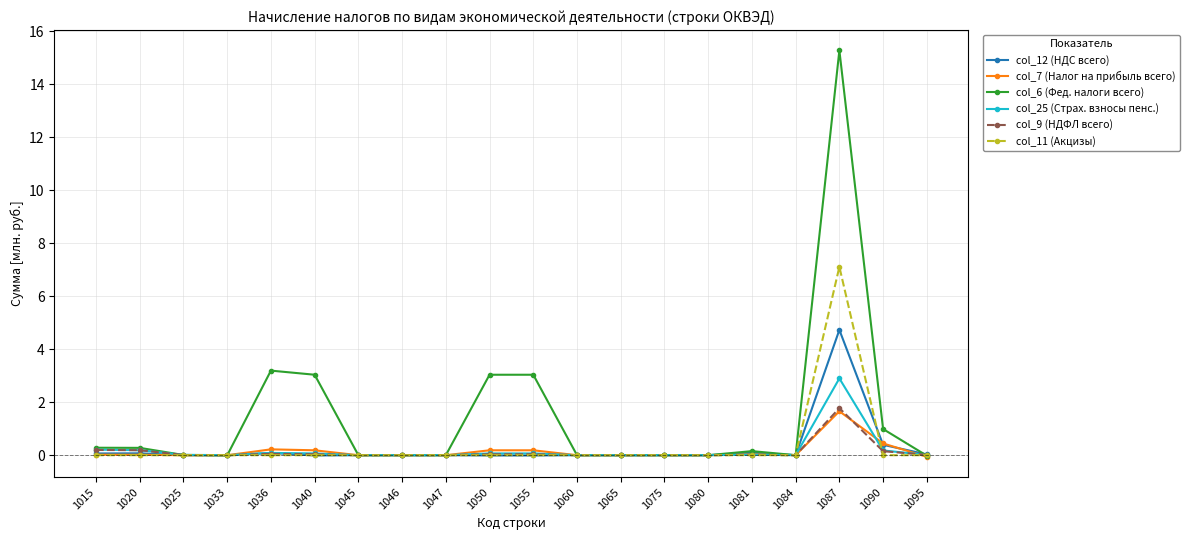

What is the smallest value displayed?

-0.1